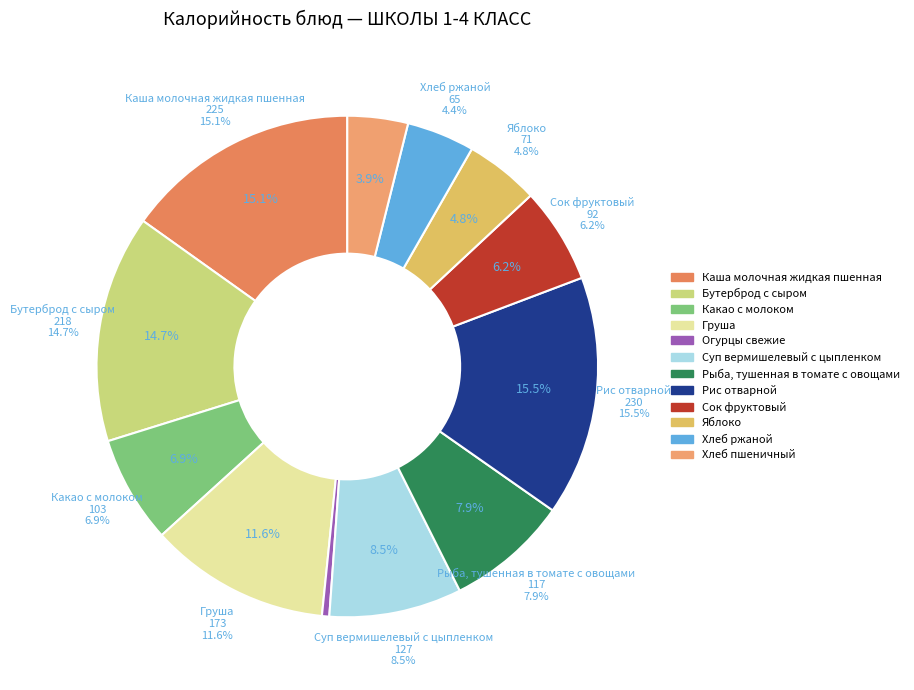

Approximately how many times larger is the value at Хлеб пшеничный compared to Яблоко?

0.8